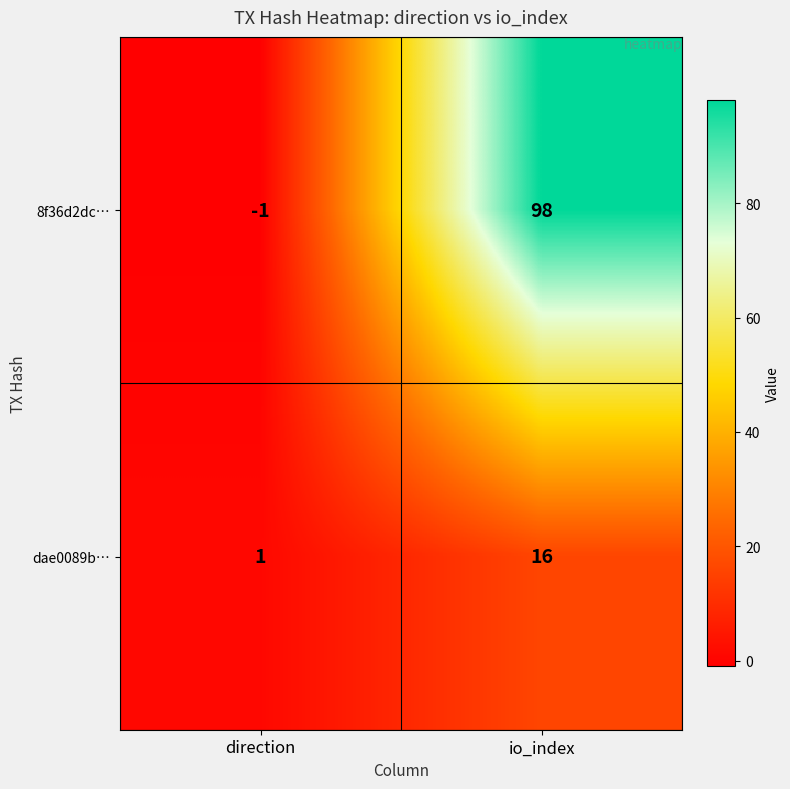

Reading left to right, list all the values displayed in this chart.

8f36d2dc…: -1	98
dae0089b…: 1	16